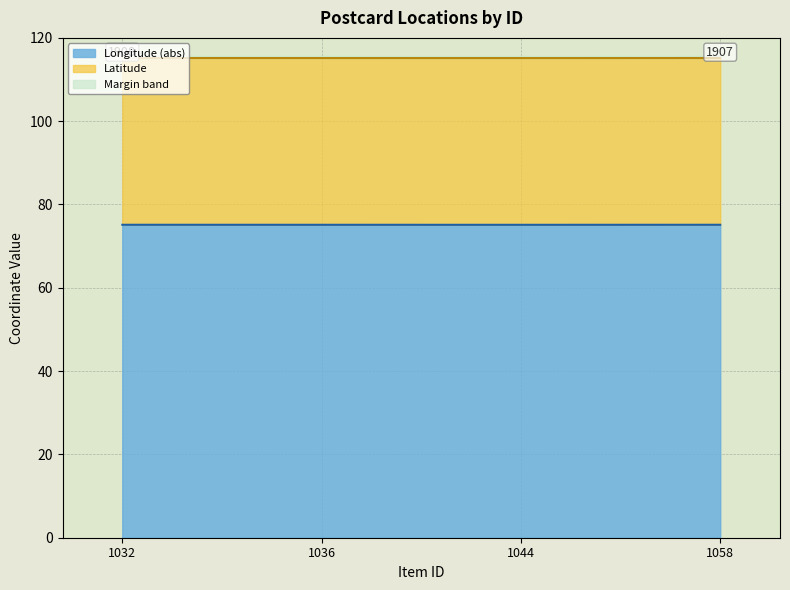

What is the smallest value displayed?

75.1